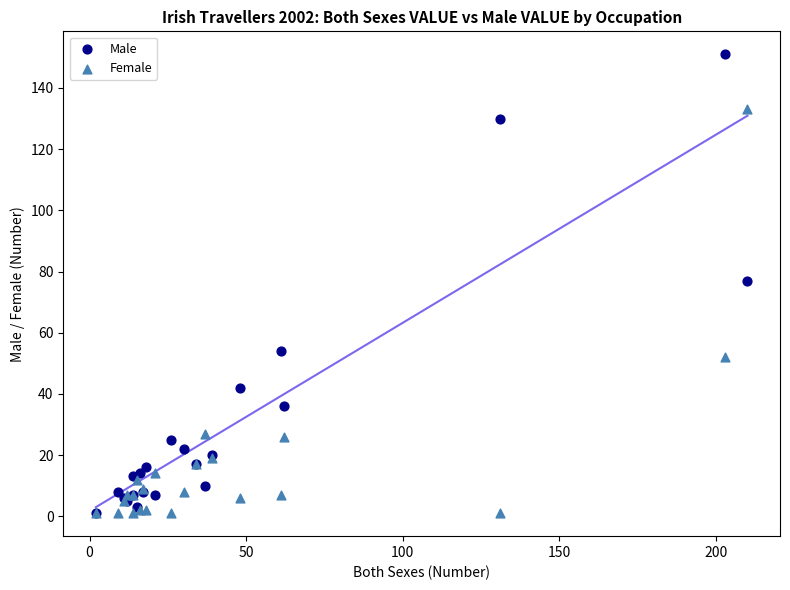

In the Female series, what Y value is closest to 67?

52